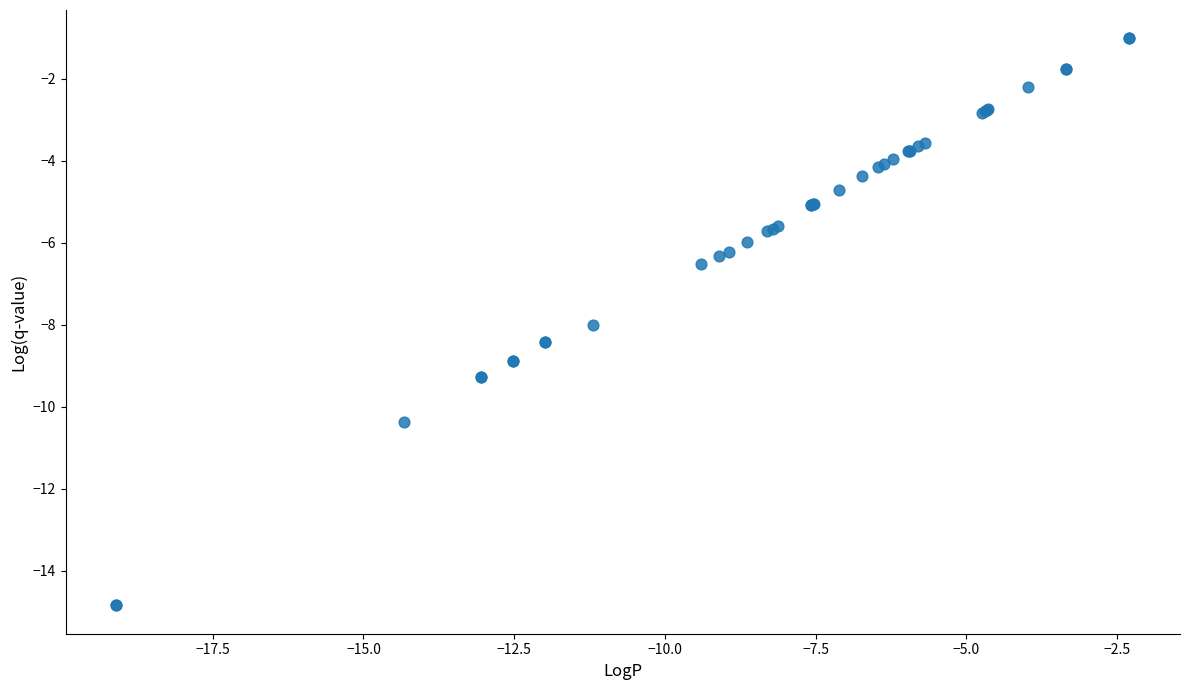

What Y value in the scatter plot is closest to -7?

-6.5